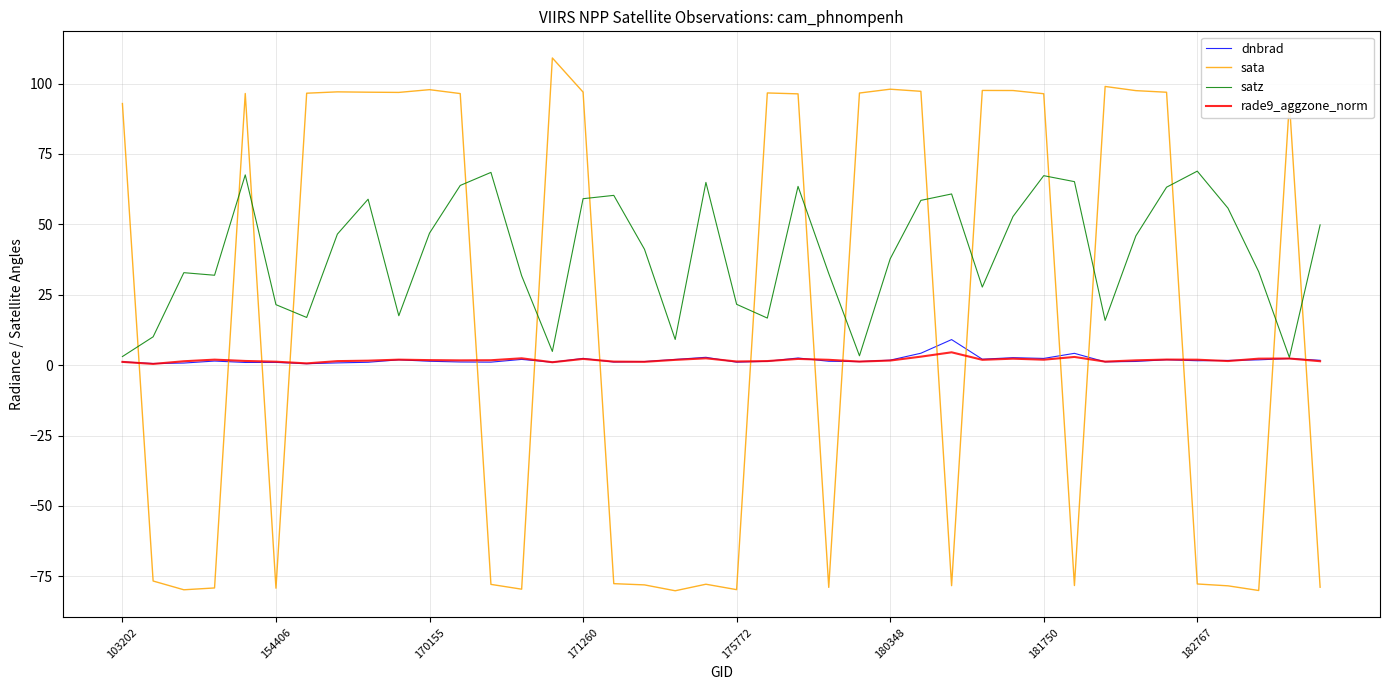

What is the smallest value displayed?

-80.1